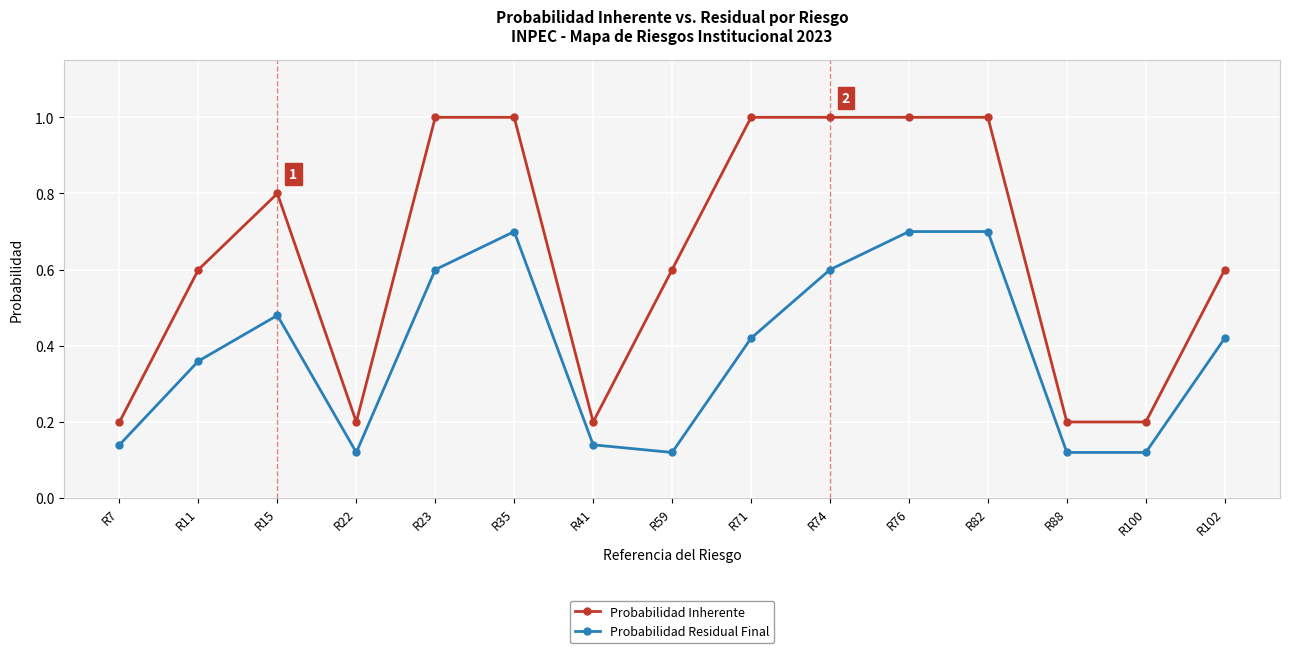

What is the maximum value shown in the chart?

1.0